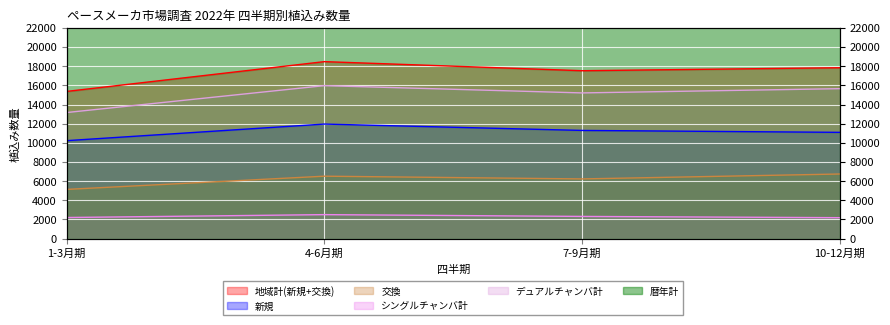

What is the greatest value displayed?

18479